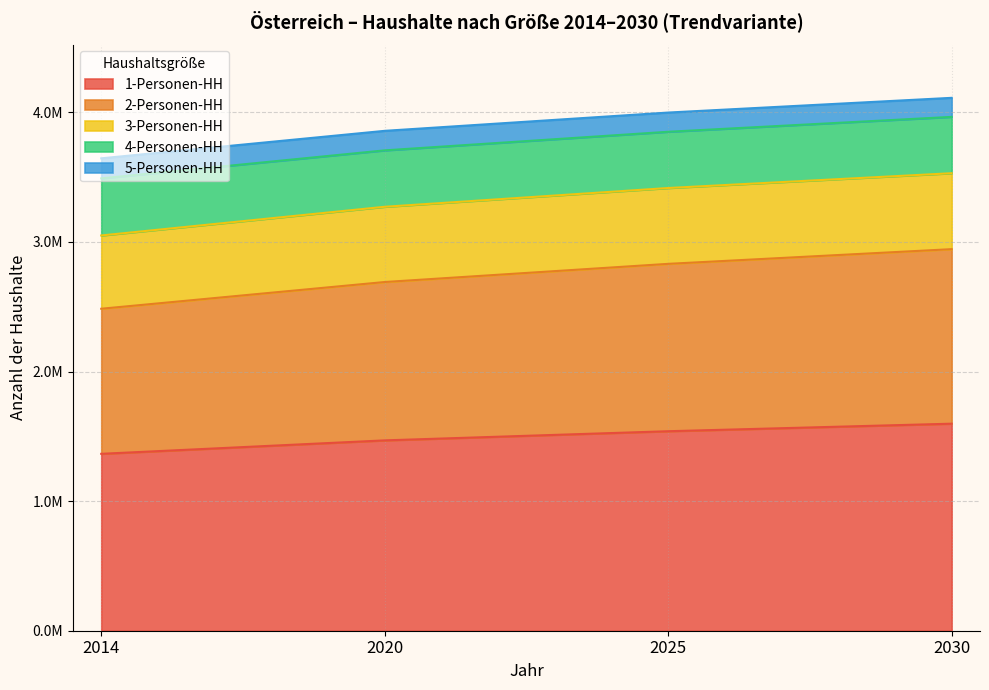

True or false: 5-Personen-HH and 1-Personen-HH cross at least once.

False